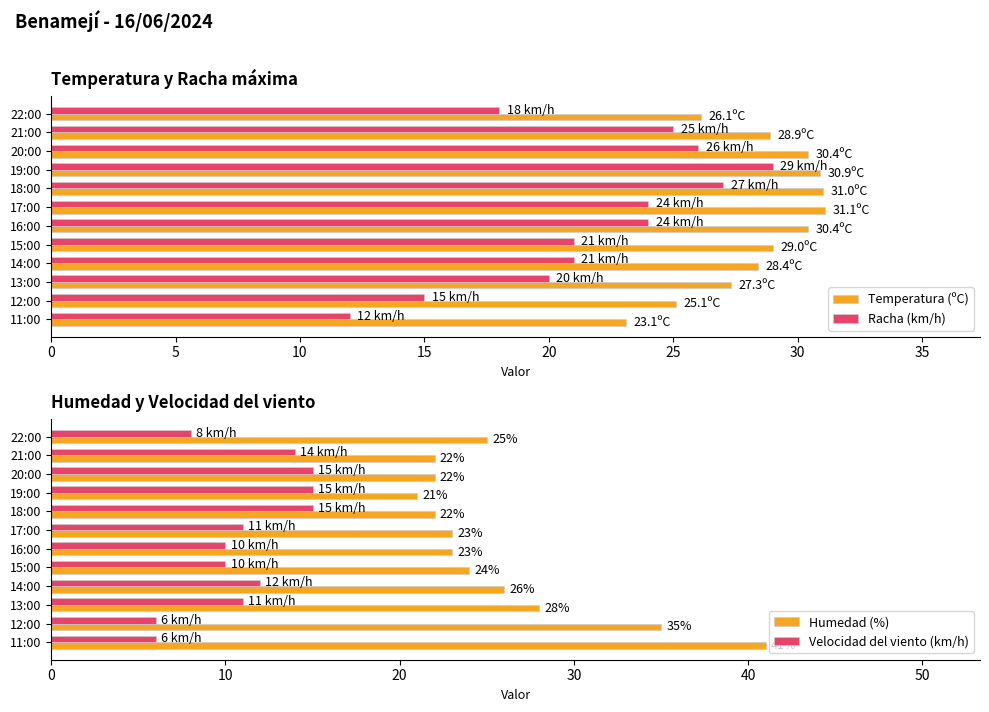

Is it true that Velocidad del viento (km/h) equals 2 at 14:00?

False